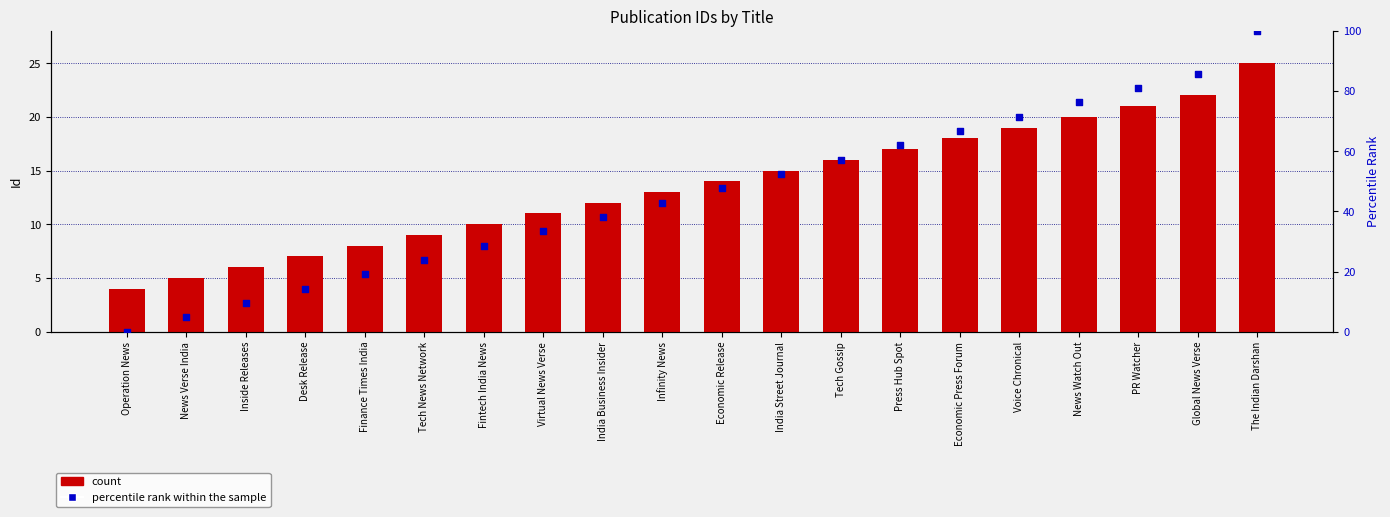

Which series has the largest total across all categories?

percentile rank within the sample